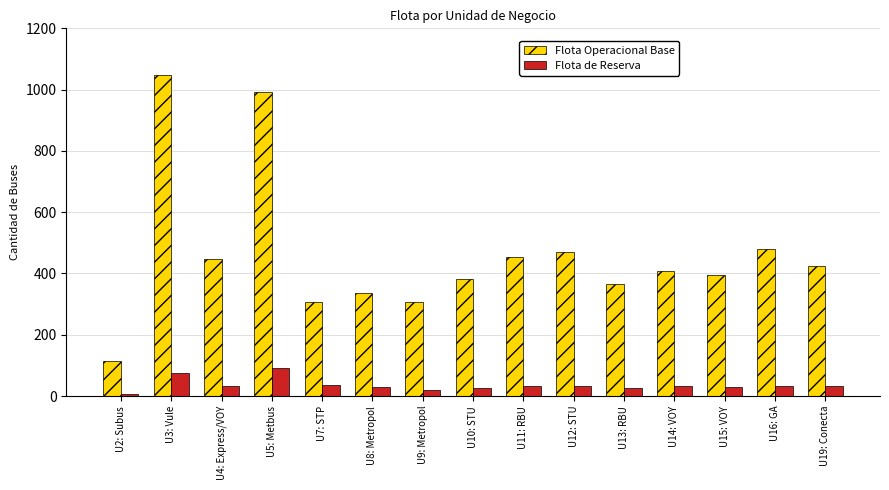

What position from the left is U7: STP?

5